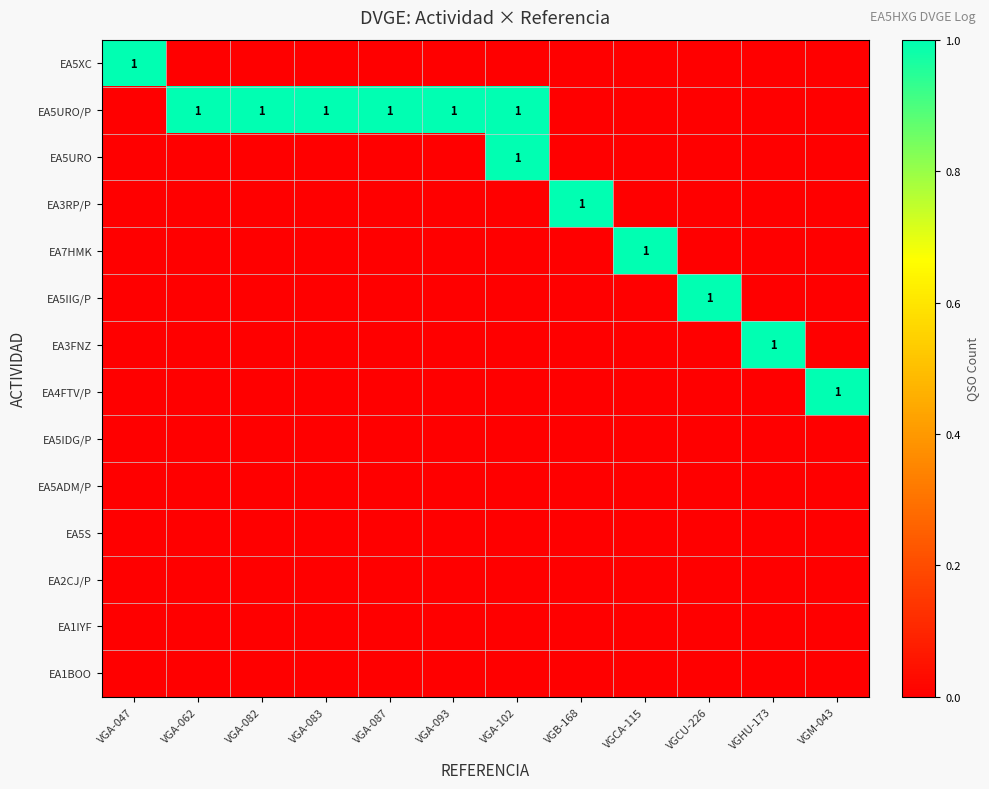

What is the difference between the highest and lowest values at VGHU-173?

1